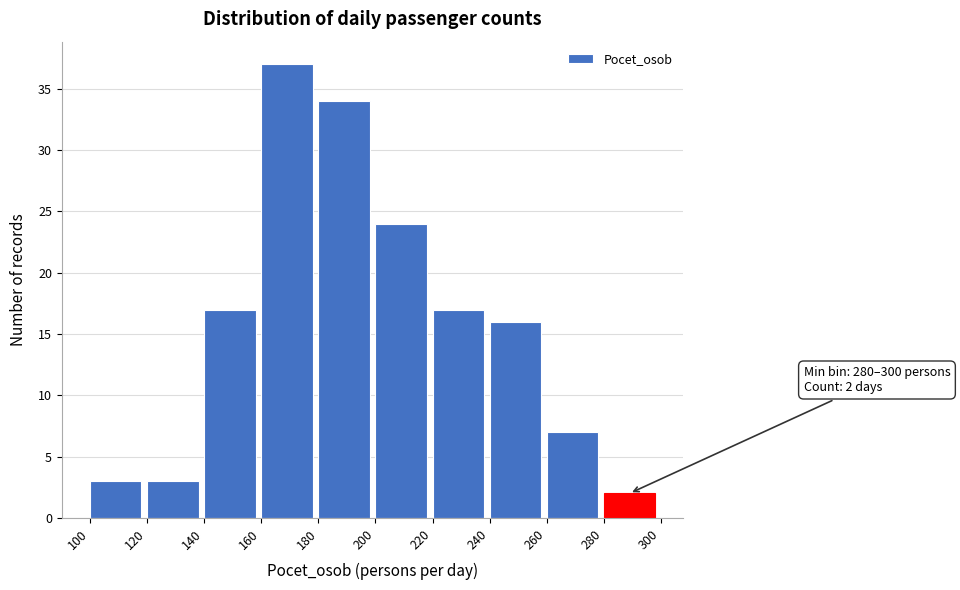

Which range on the x-axis has the tallest bar?

160 to 180